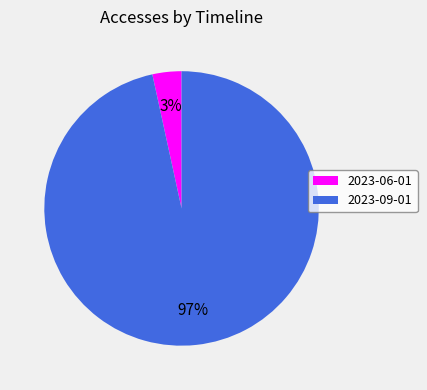

Which has a higher value, 2023-06-01 or 2023-09-01?

2023-09-01